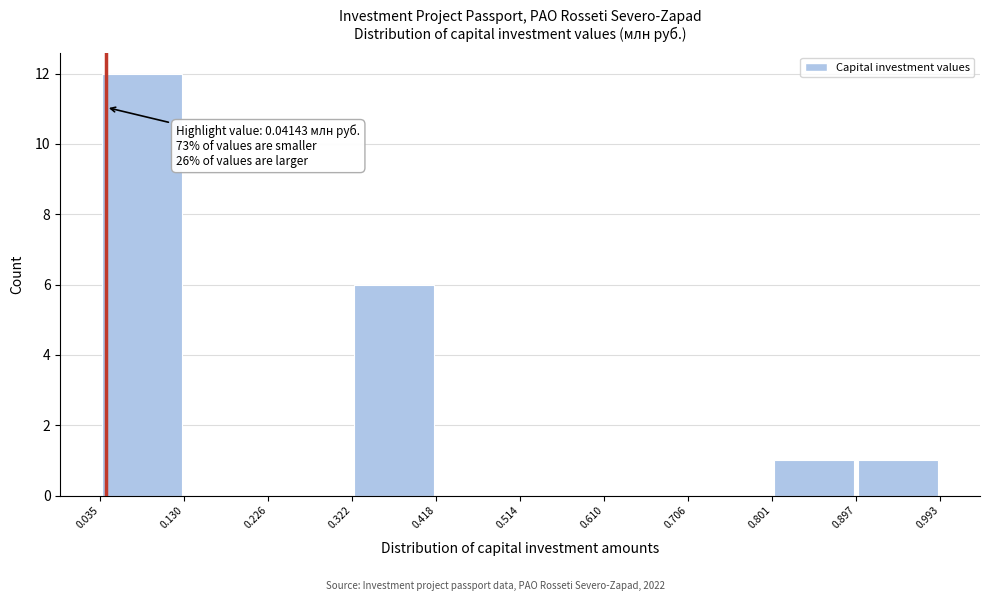

Which range on the x-axis has the tallest bar?

0.035 to 0.130